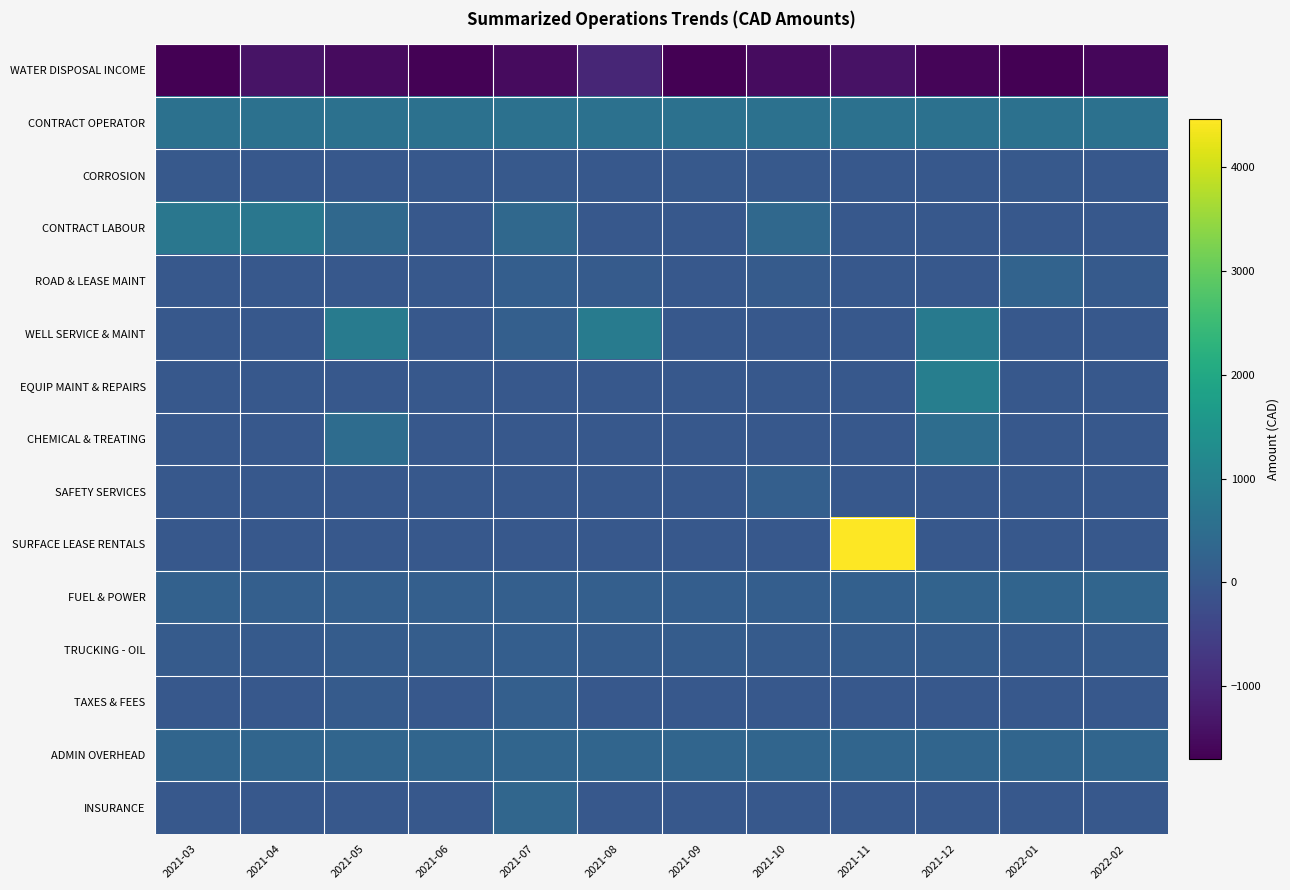

What is the total value across all series at 2021-07?

862.5